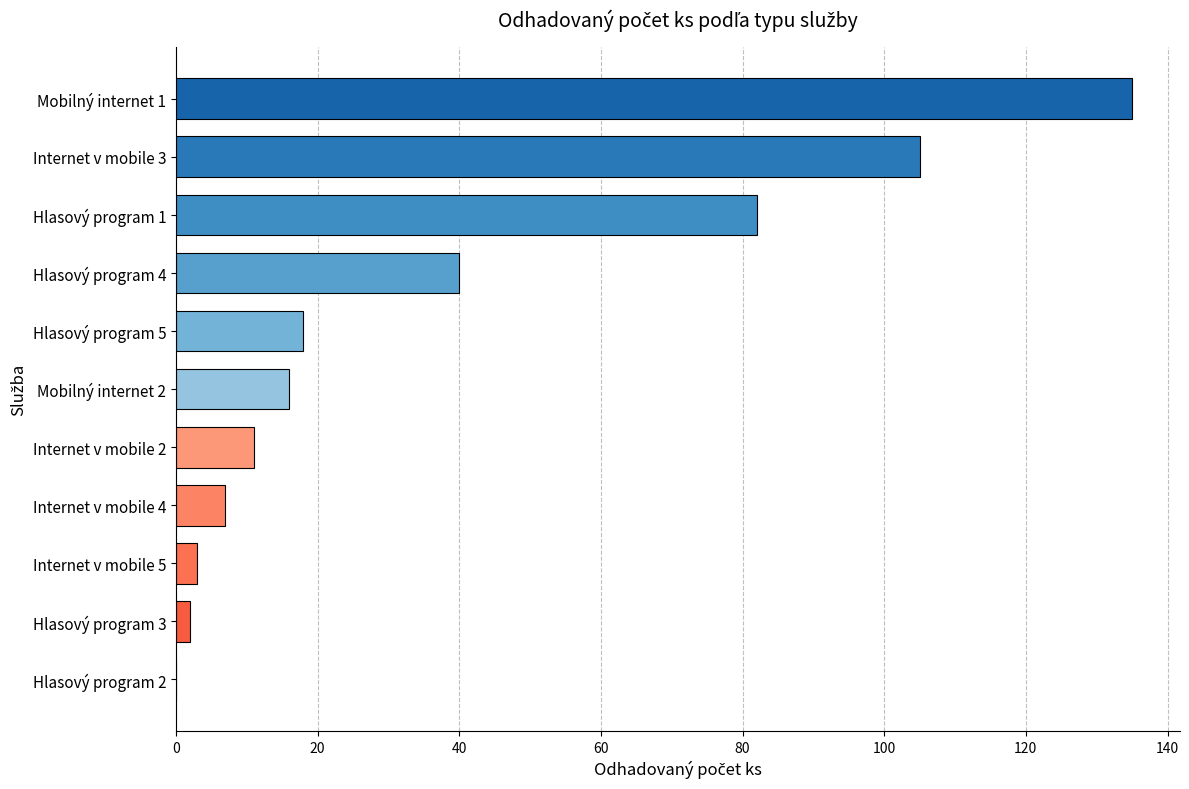

True or false: the data shows 30 at Hlasový program 5.

False